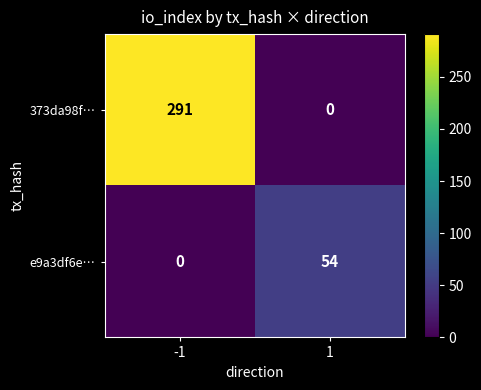

What is the maximum value shown in the chart?

291